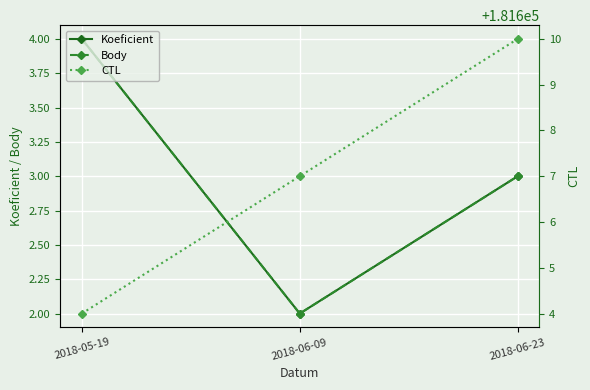

What are all the series names shown in the legend?

Koeficient, Body, CTL